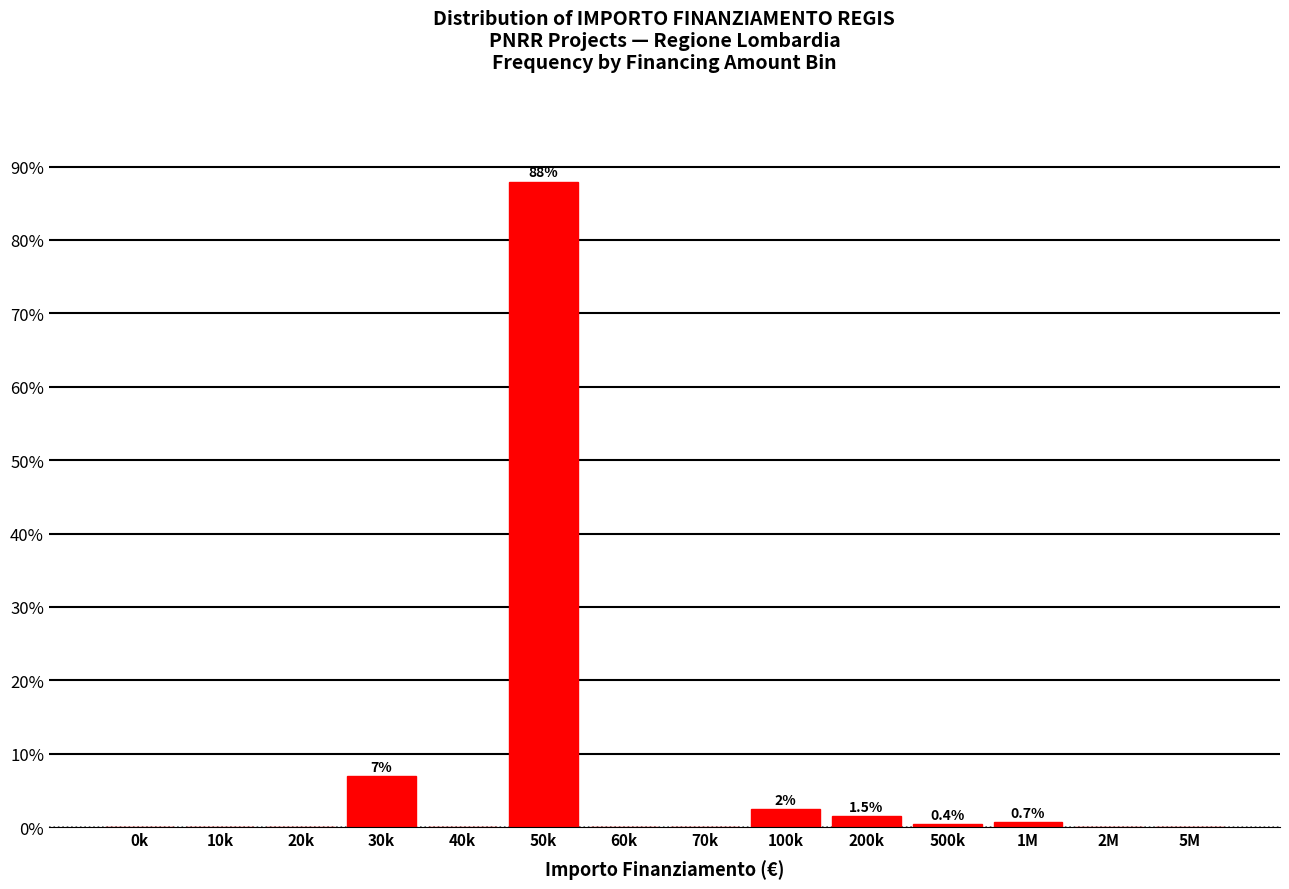

What is the change in value from 30k to 60k?

-7.0